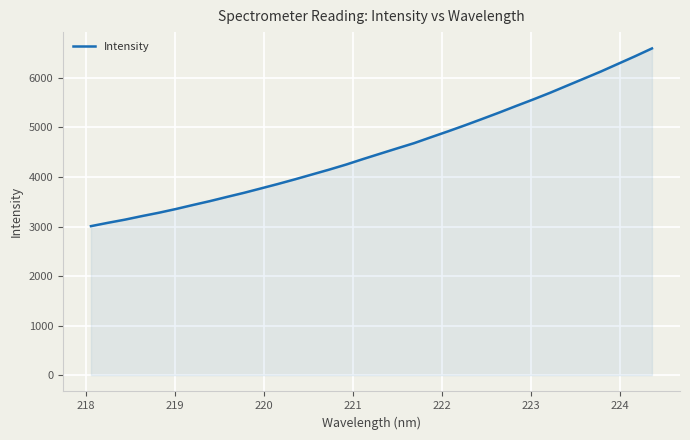

What is the minimum value shown in the chart?

3007.9